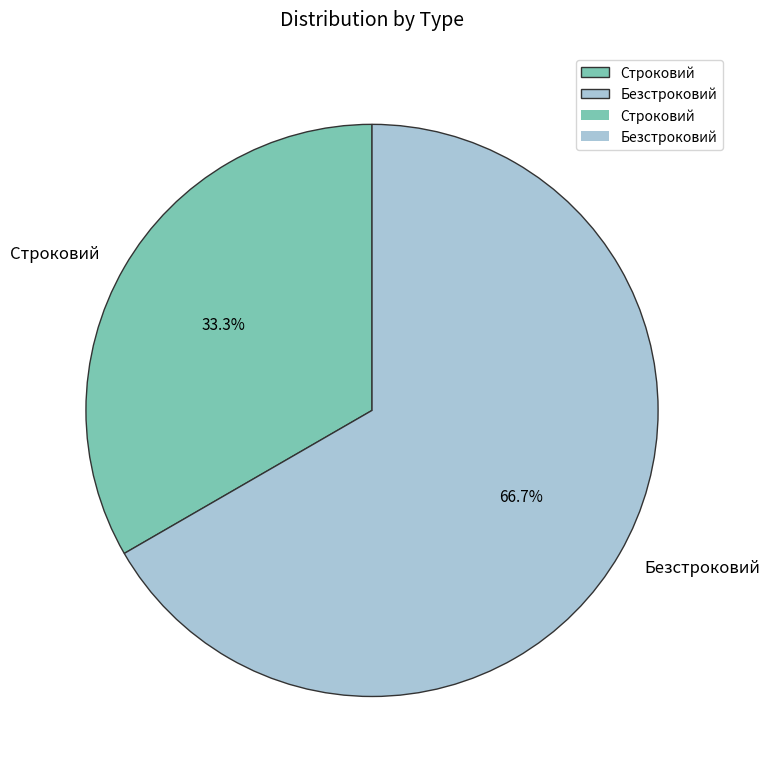

Combined, do Безстроковий and Строковий account for over 50%?

Yes